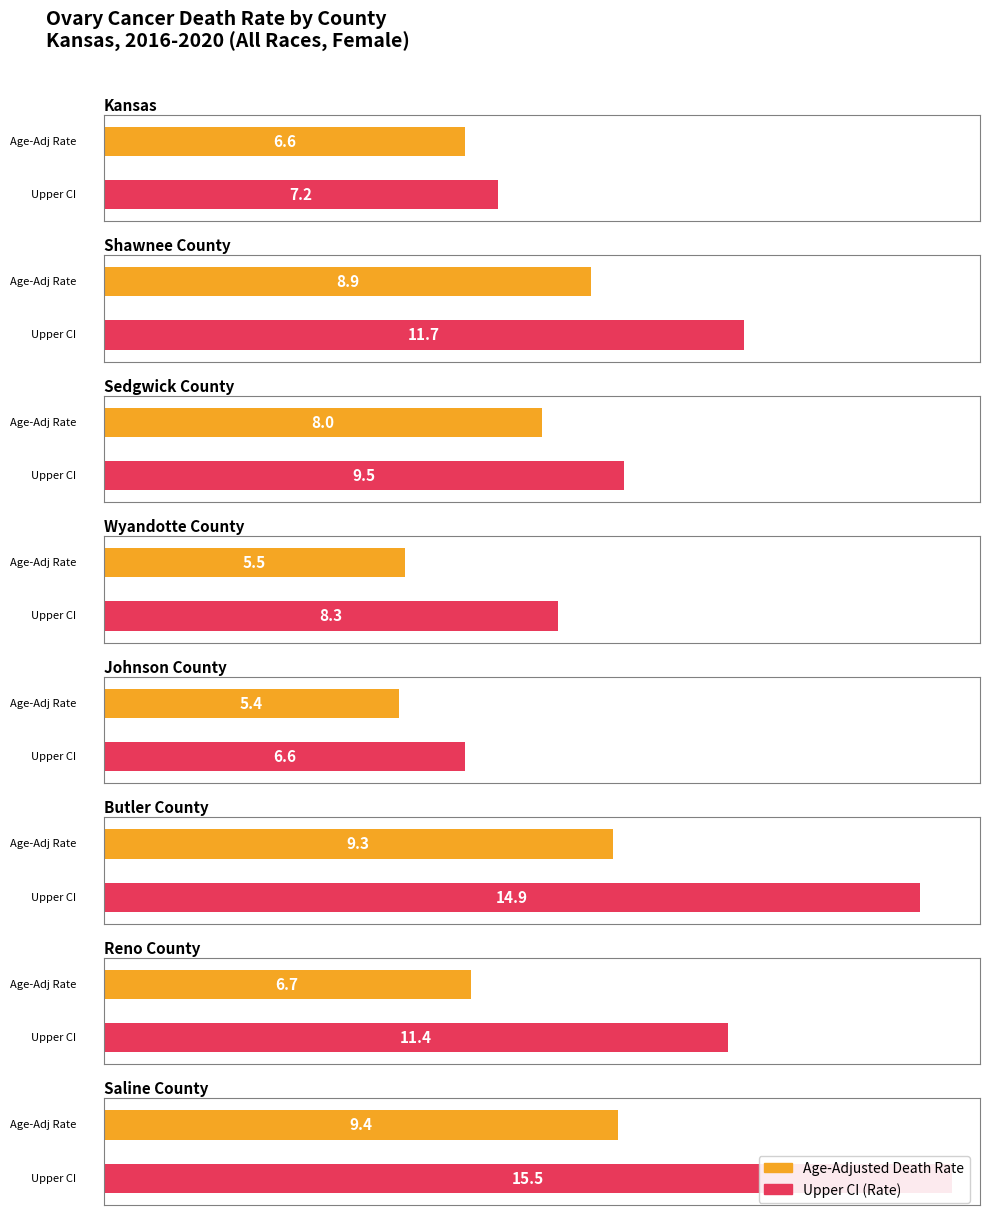

At which category is the sum across all series the highest?

Saline County